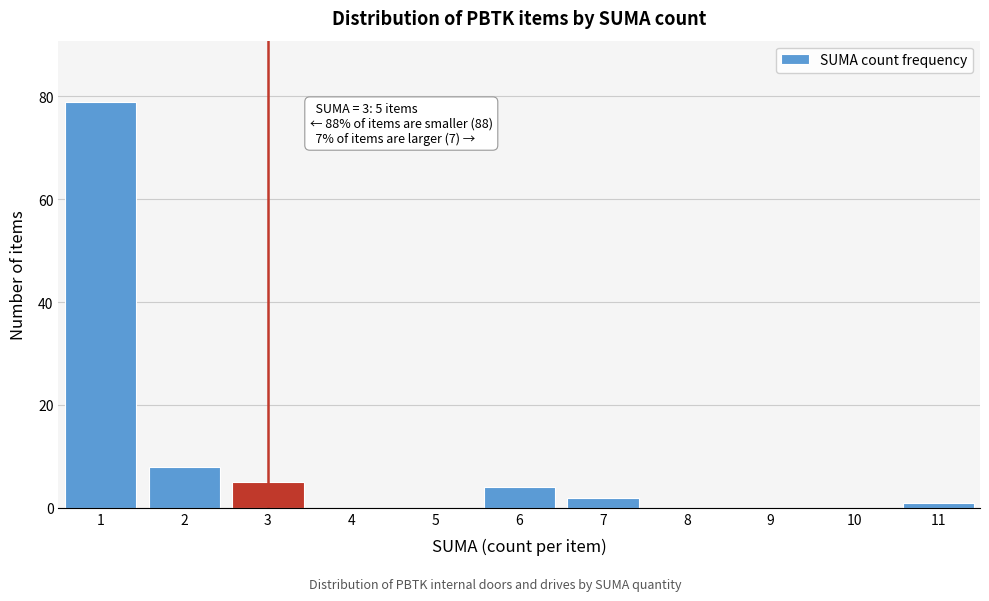

Over which range of the x-axis is the bar tallest?

0.5 to 1.5